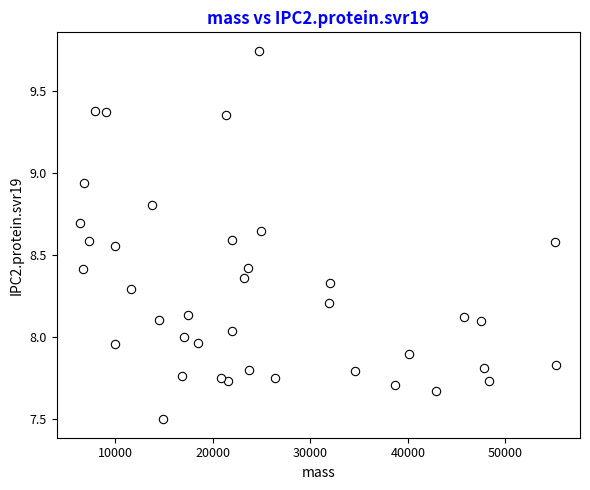

What is the range of Y values (max minus min)?

2.2